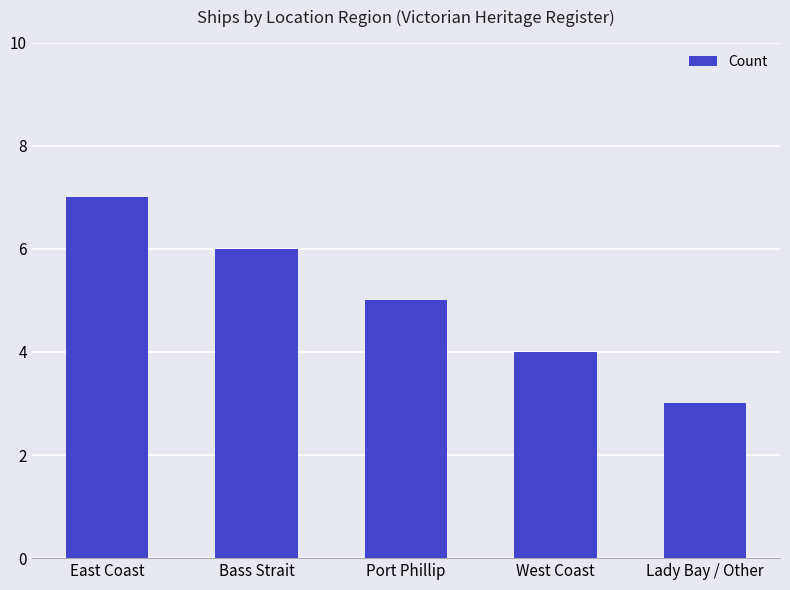

Are the bars horizontal?

No